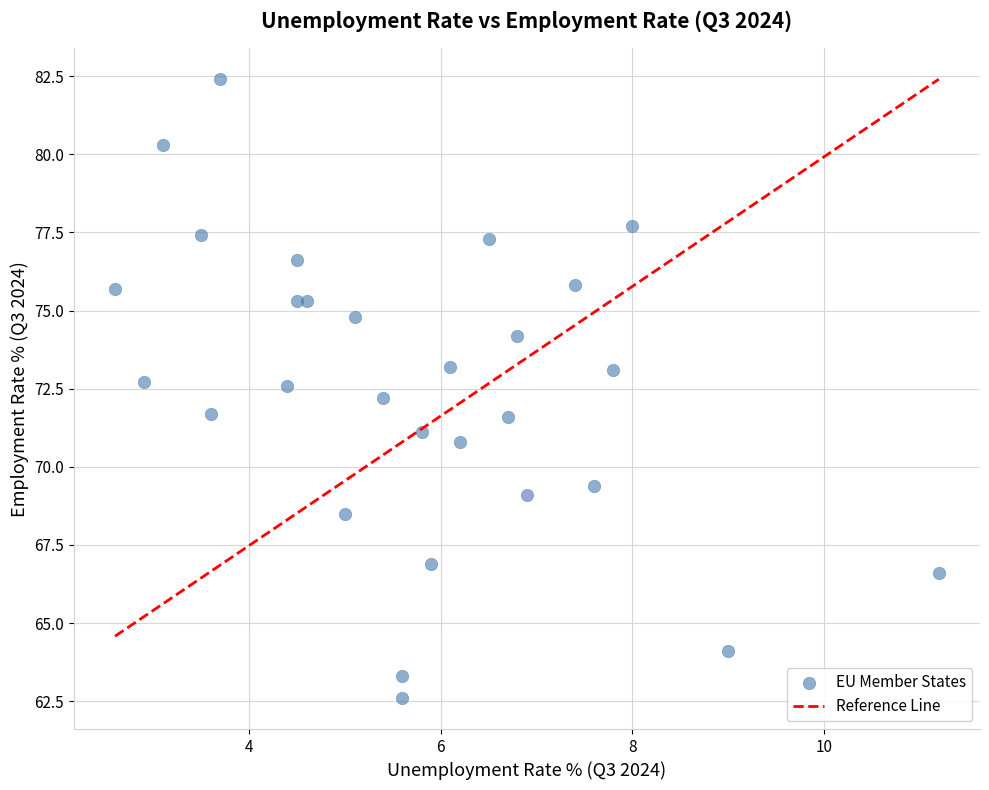

What is the range of Y values (max minus min)?

19.8